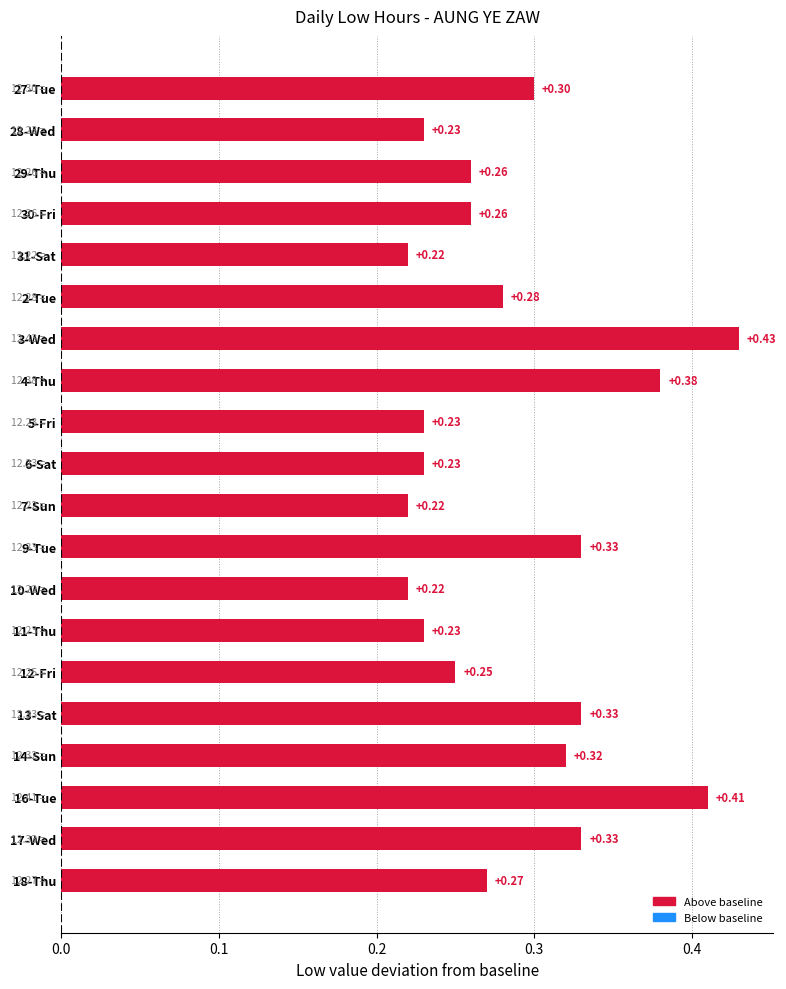

What is the change in value from 31-Sat to 17-Wed?

+0.1